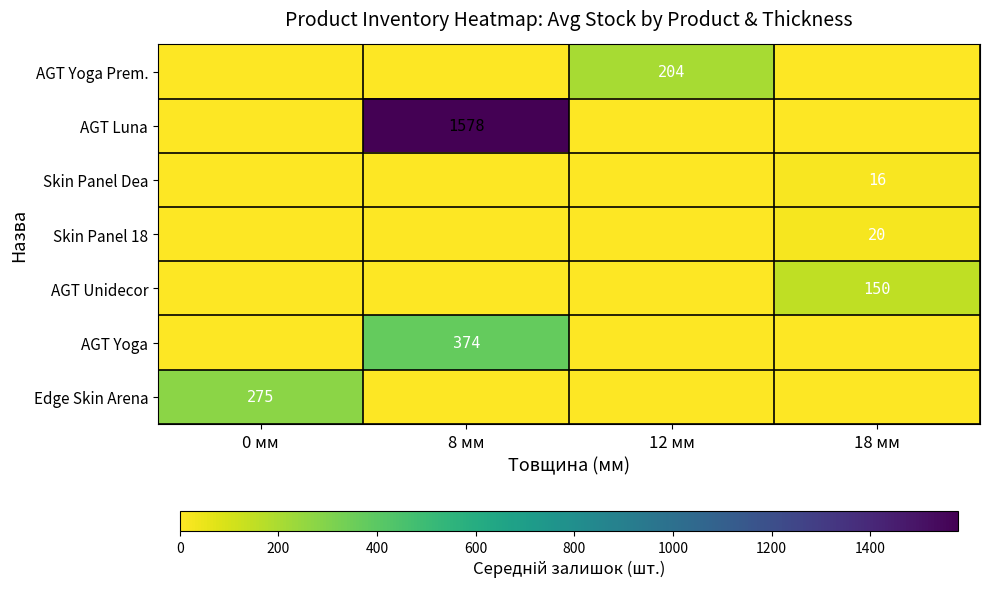

What is the difference between the highest and lowest values at 8 мм?

1577.8